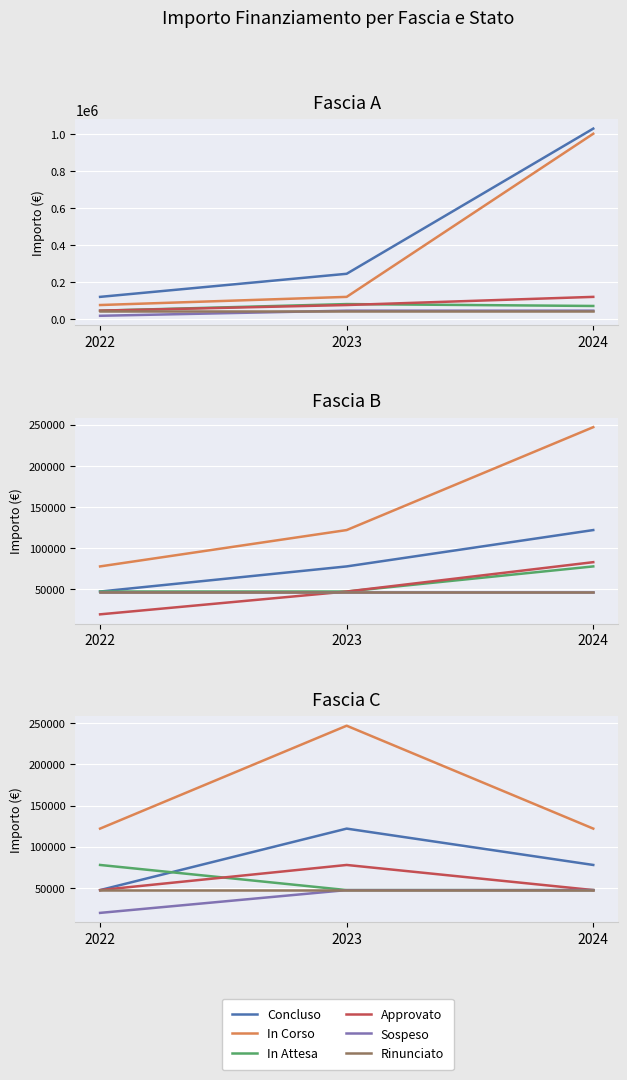

Which series has the largest total across all categories?

In Corso